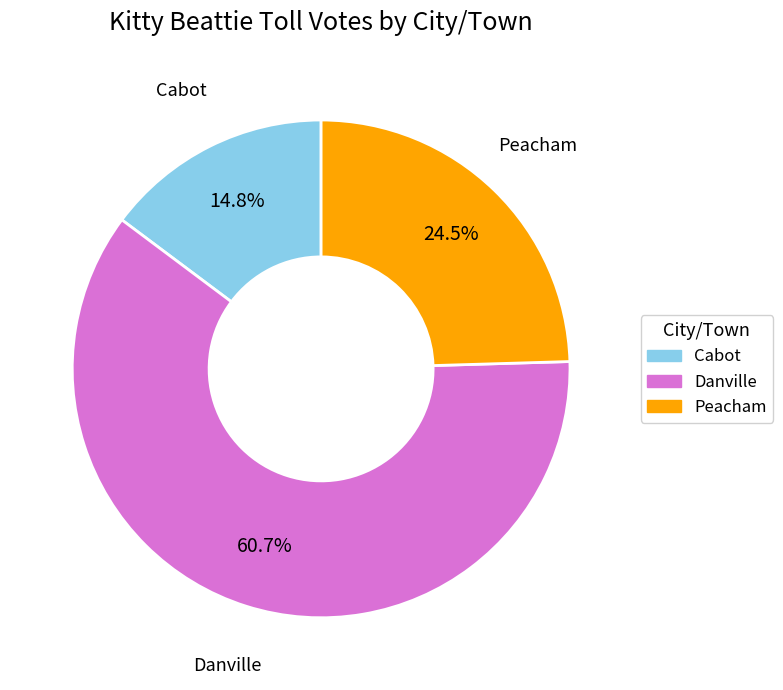

What is the largest slice in the pie chart?

Danville